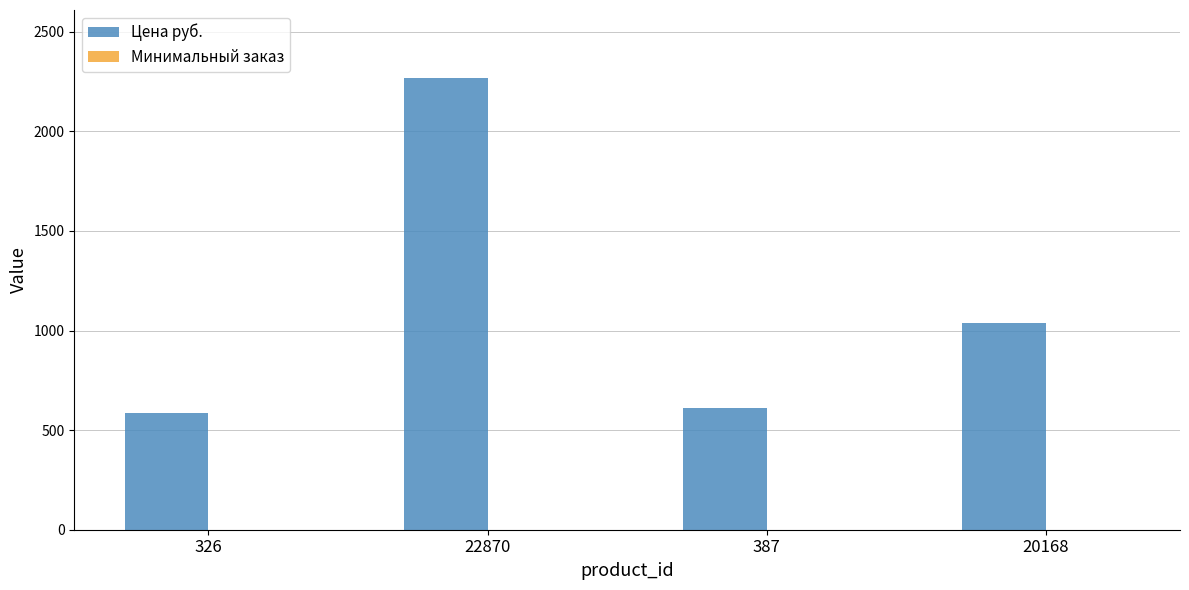

What is the total value across all series at 20168?

1041